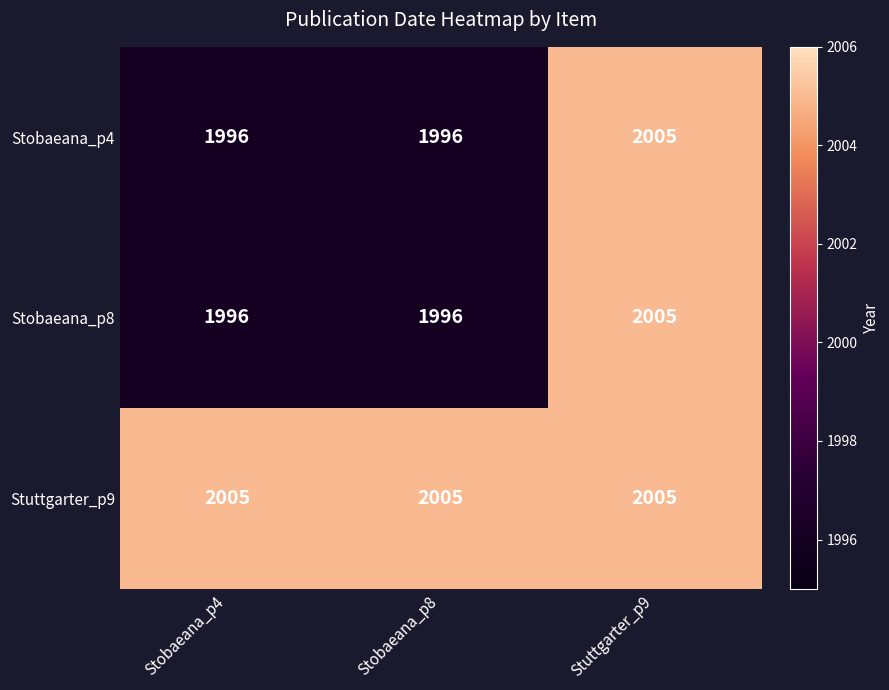

Reading right to left, transcribe all the data shown in this chart.

Stobaeana_p4: 2005	1996	1996
Stobaeana_p8: 2005	1996	1996
Stuttgarter_p9: 2005	2005	2005